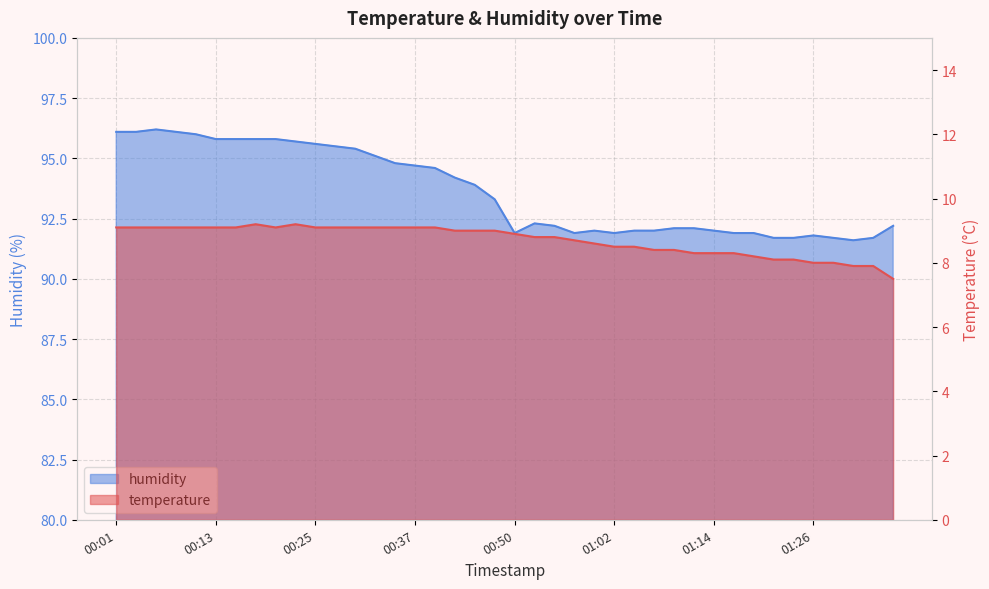

True or false: temperature has more than 0 interior local peaks.

True